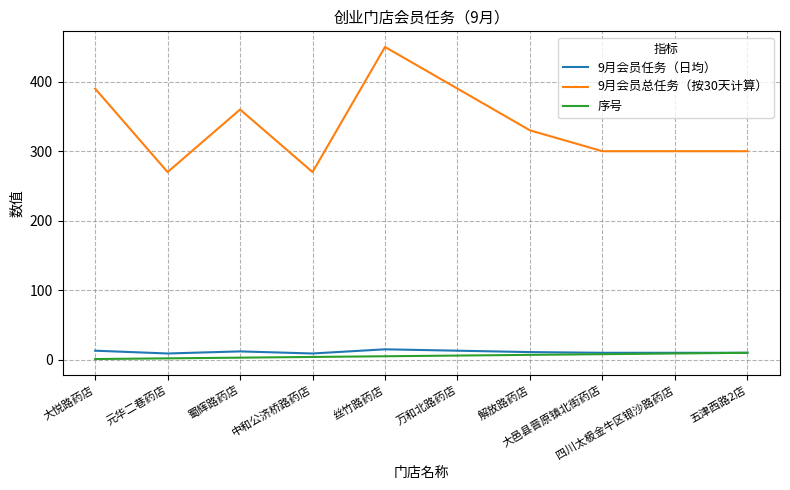

Which series has the largest range (max minus min)?

9月会员总任务（按30天计算）